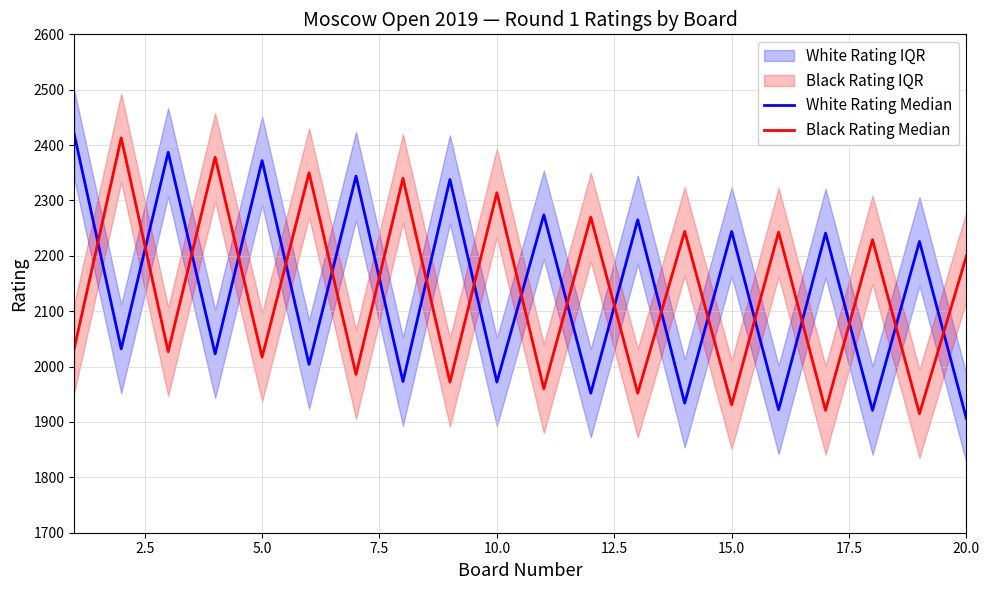

True or false: Black Rating Median and White Rating Median intersect in this chart.

True